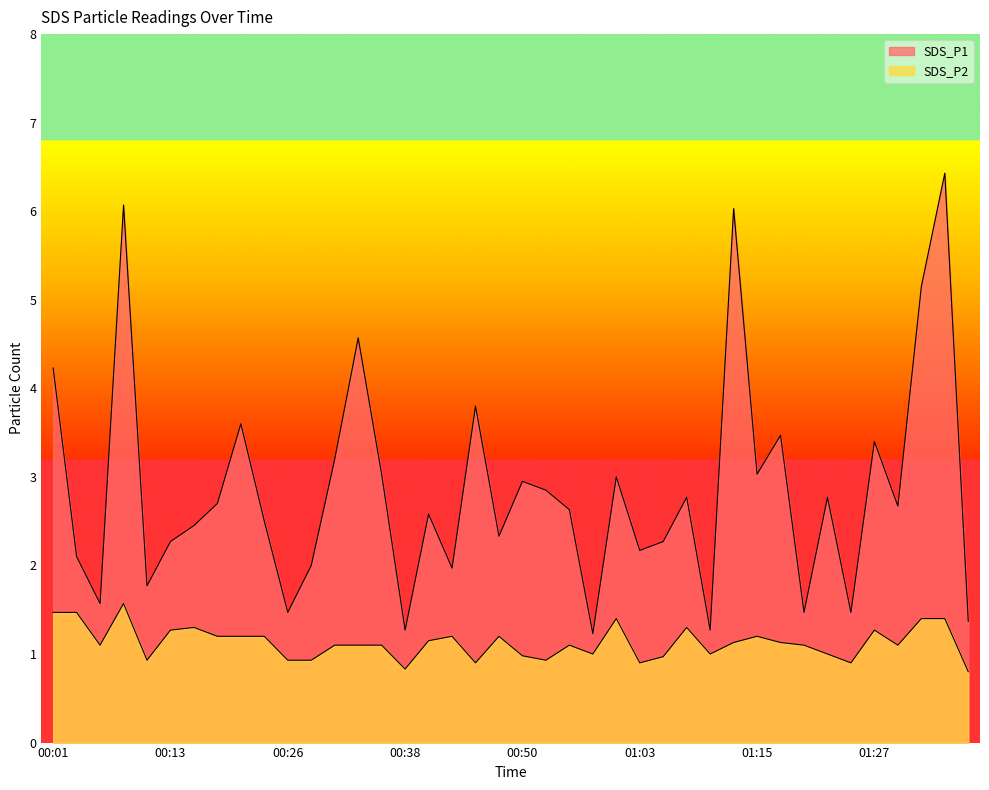

What is the sum of all SDS_P2 values?

45.2